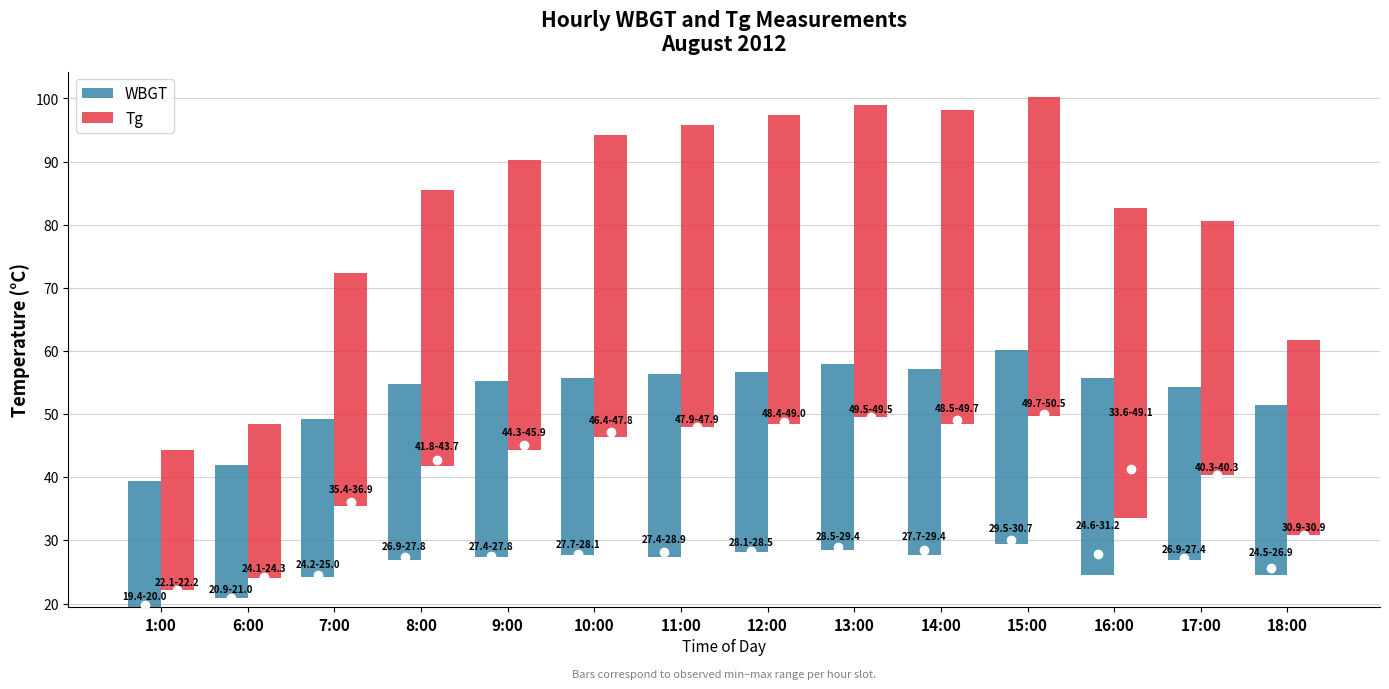

How many data points in WBGT are above 28?

7